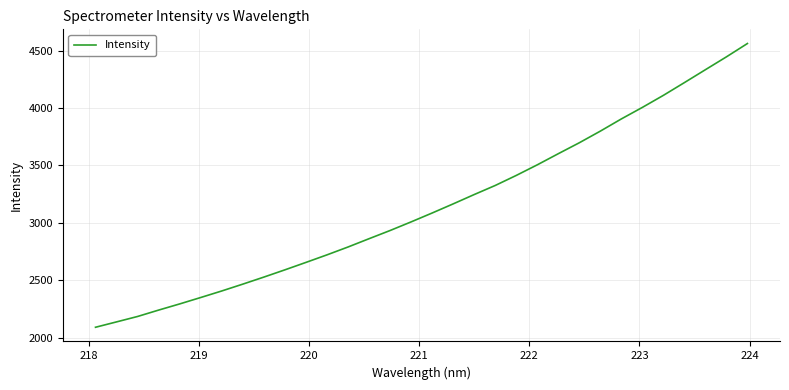

What is the difference between the maximum and minimum values?

2472.8